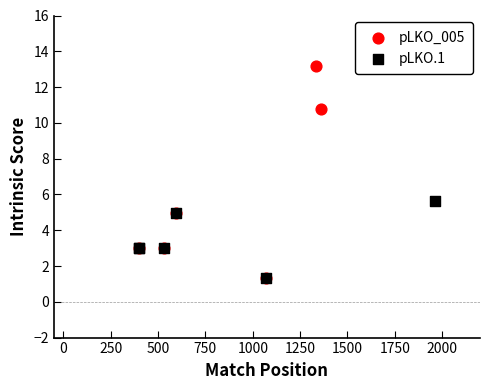

Which series reaches the maximum Y coordinate?

pLKO_005